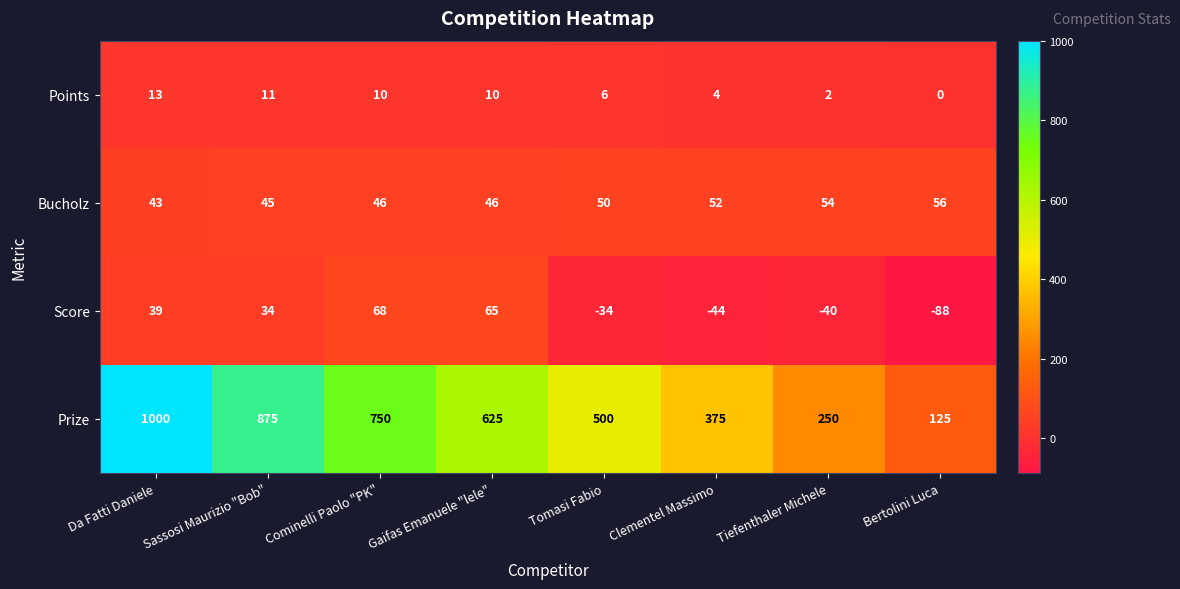

Which category has the lowest value in the Score series?

Bertolini Luca